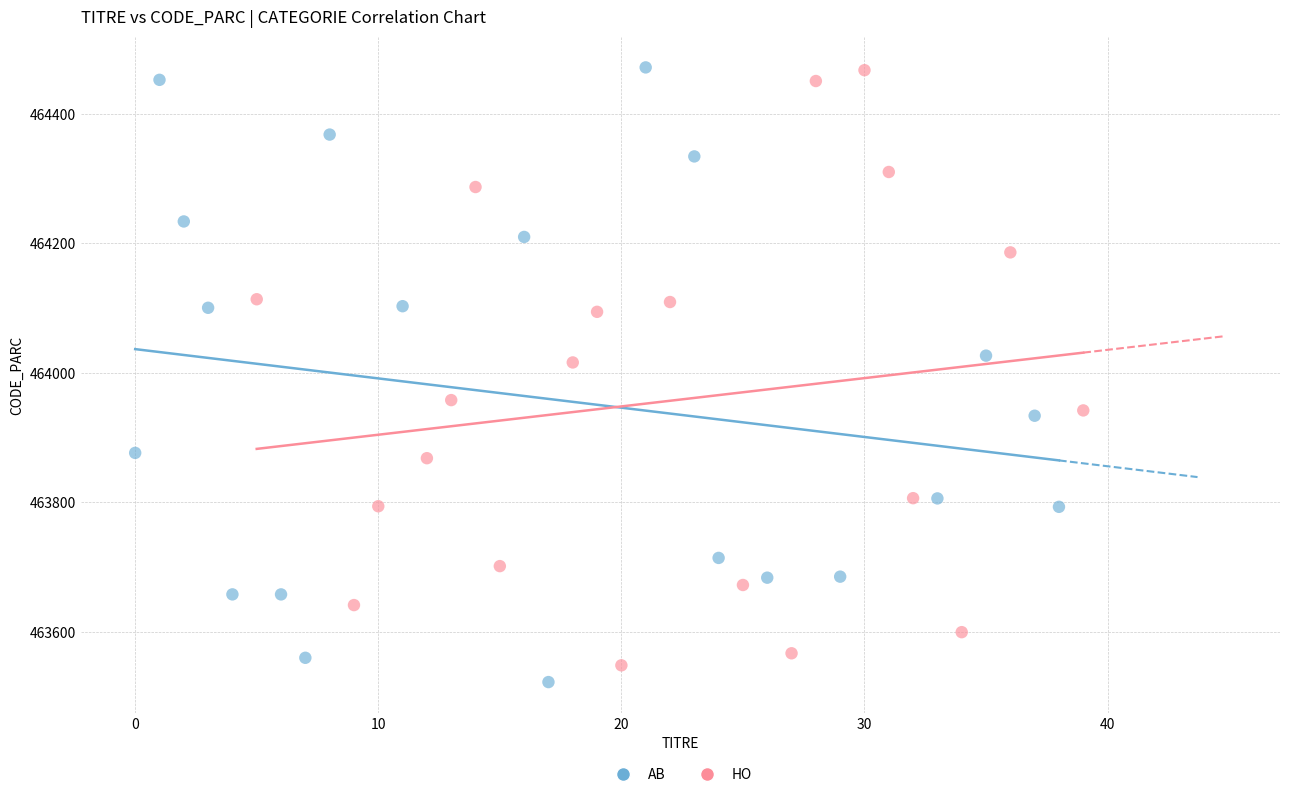

What are all the series names shown in the legend?

AB, HO